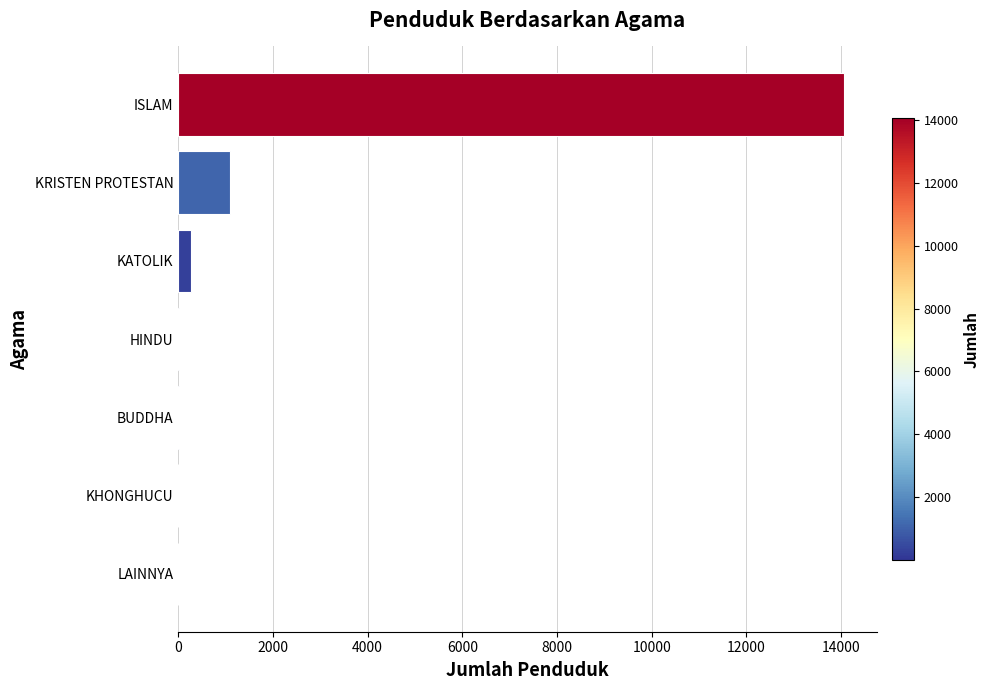

Where is the data nearest to the value 7027?

KRISTEN PROTESTAN